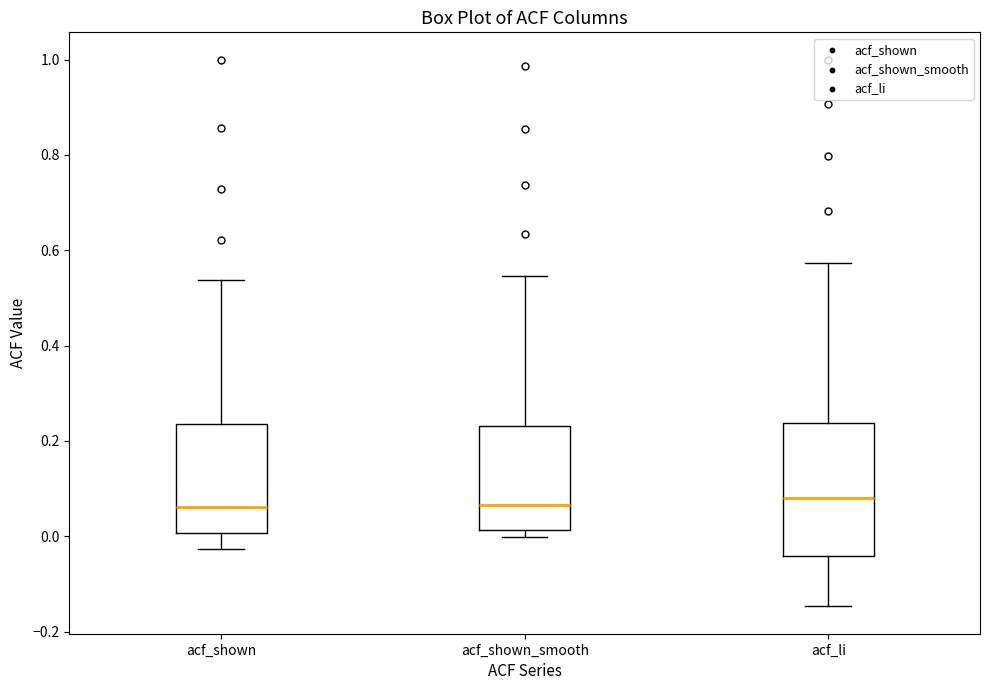

Reading left to right, read every box against the y-axis: the position of its median line, the range the box covers, and the ends of its whiskers. The values are not printed on the chart, so give them approximately, as read against the axis.

acf_shown: median 0.06, box 0.00 to 0.24, whiskers -0.02 to 0.54
acf_shown_smooth: median 0.06, box 0.02 to 0.24, whiskers 0.00 to 0.54
acf_li: median 0.08, box -0.04 to 0.24, whiskers -0.14 to 0.58